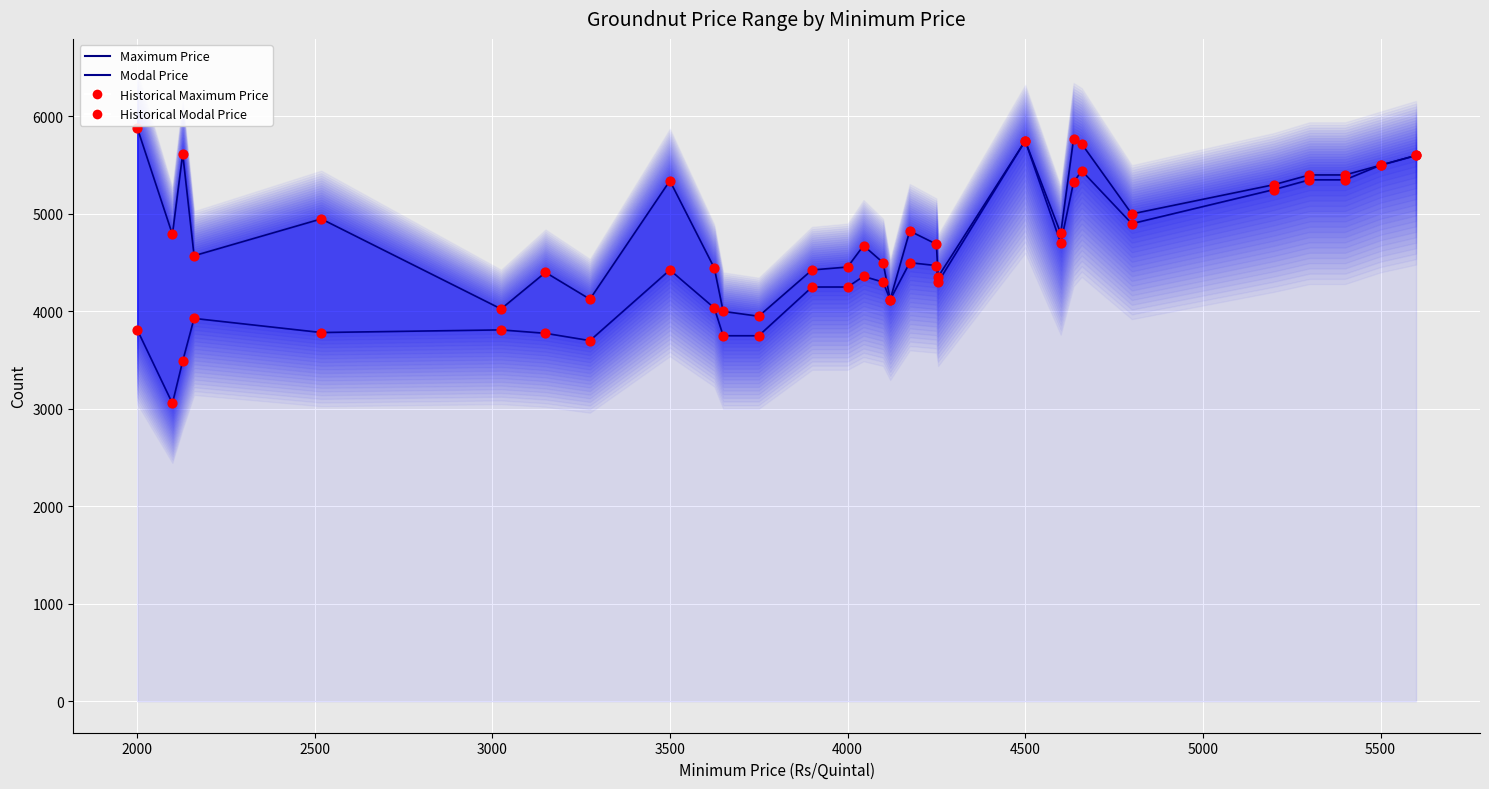

What are all the series names shown in the legend?

Historical Maximum Price, Historical Modal Price